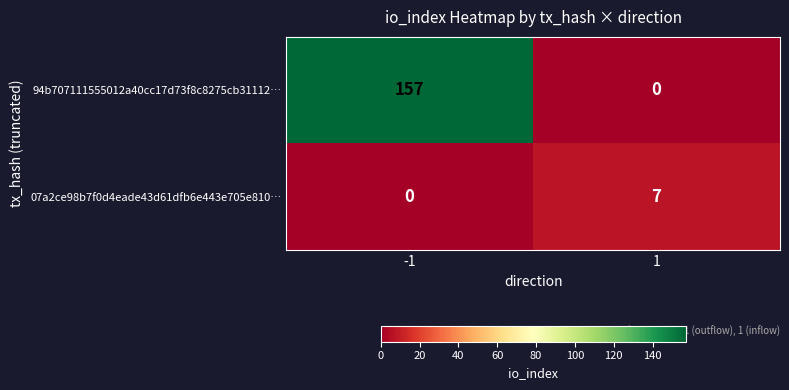

At which category is the sum across all series the highest?

-1